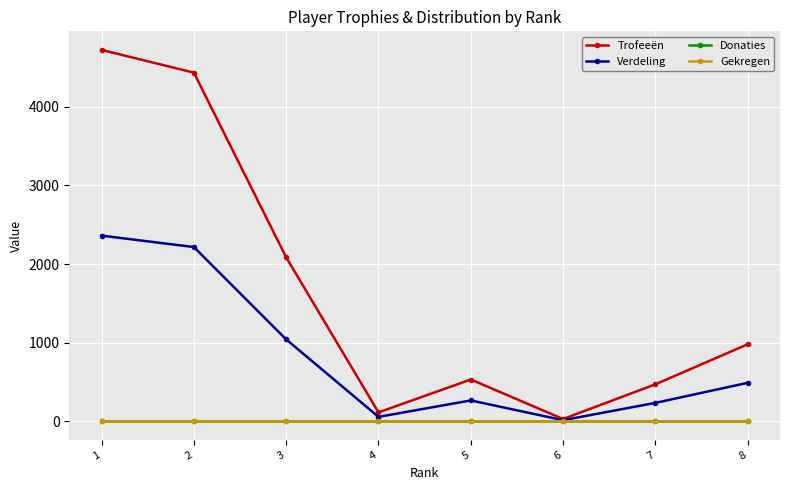

What is the difference between the highest and lowest values at 5?

532